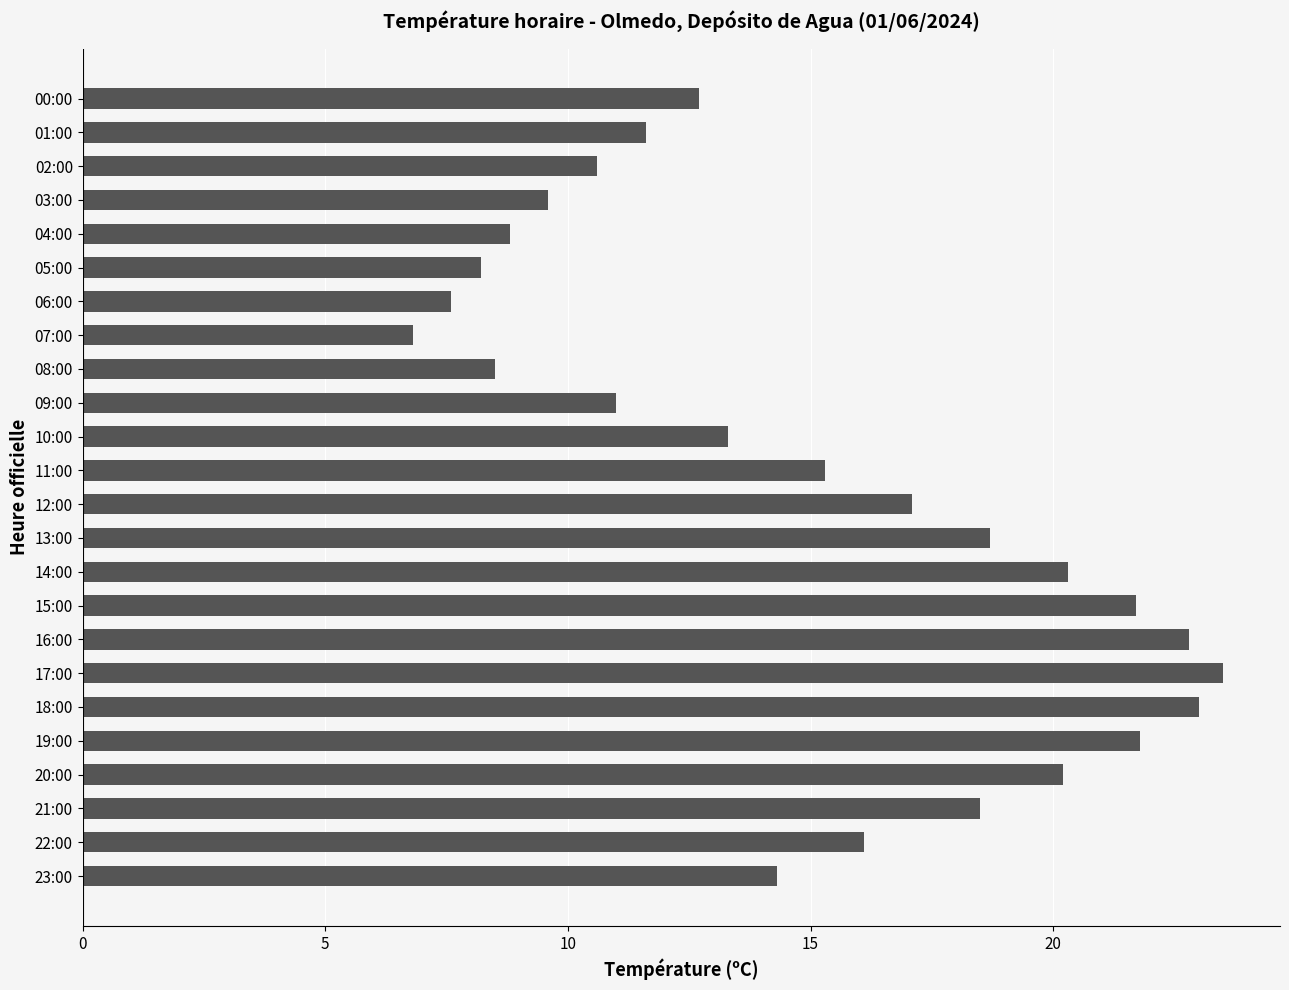

How many data points are less than 15?

12